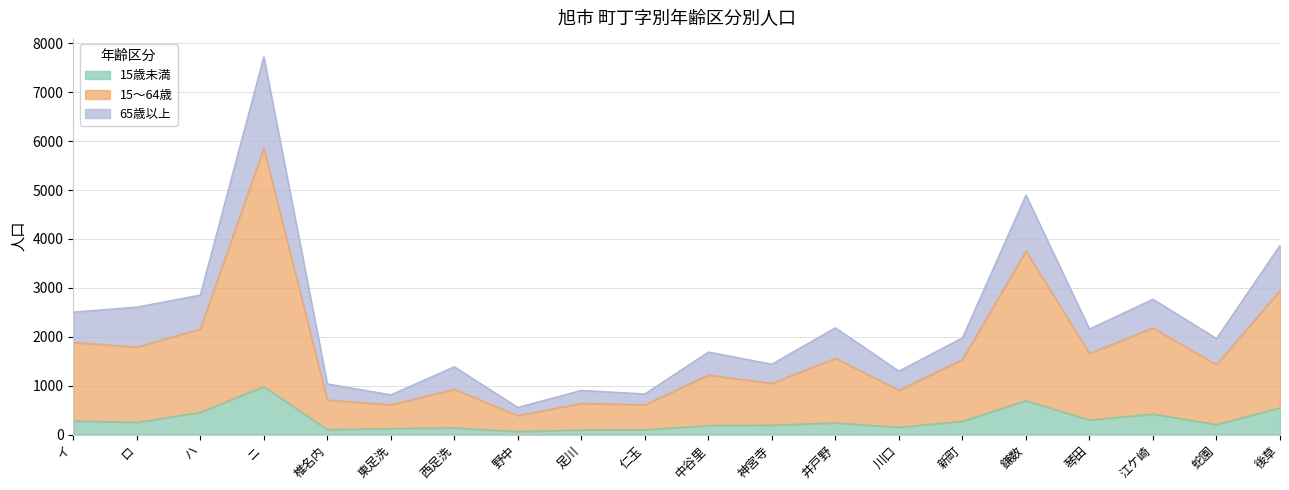

What is the label of the 16th point from the left?

鎌数